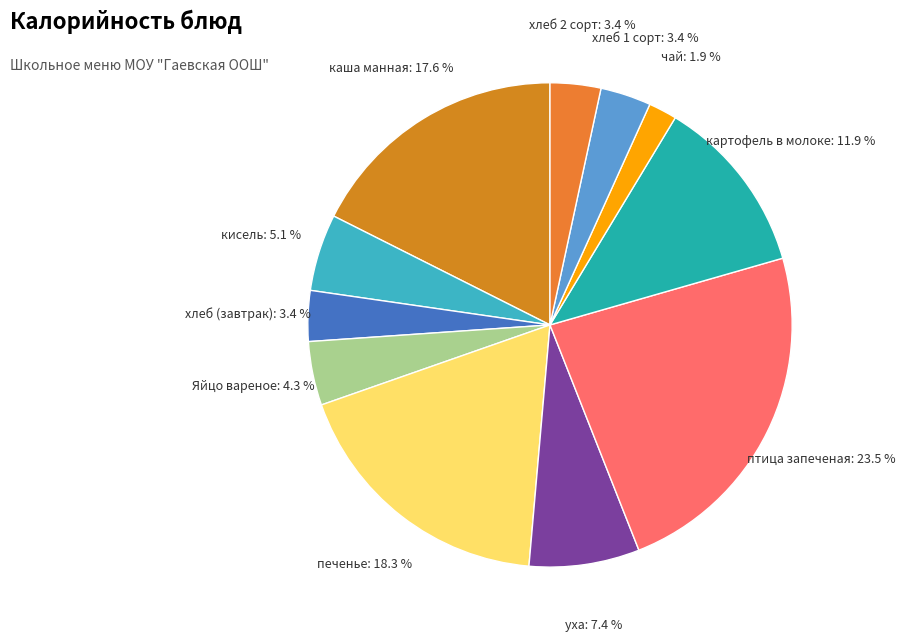

Combined, what portion of the pie is чай and уха?

9.3%